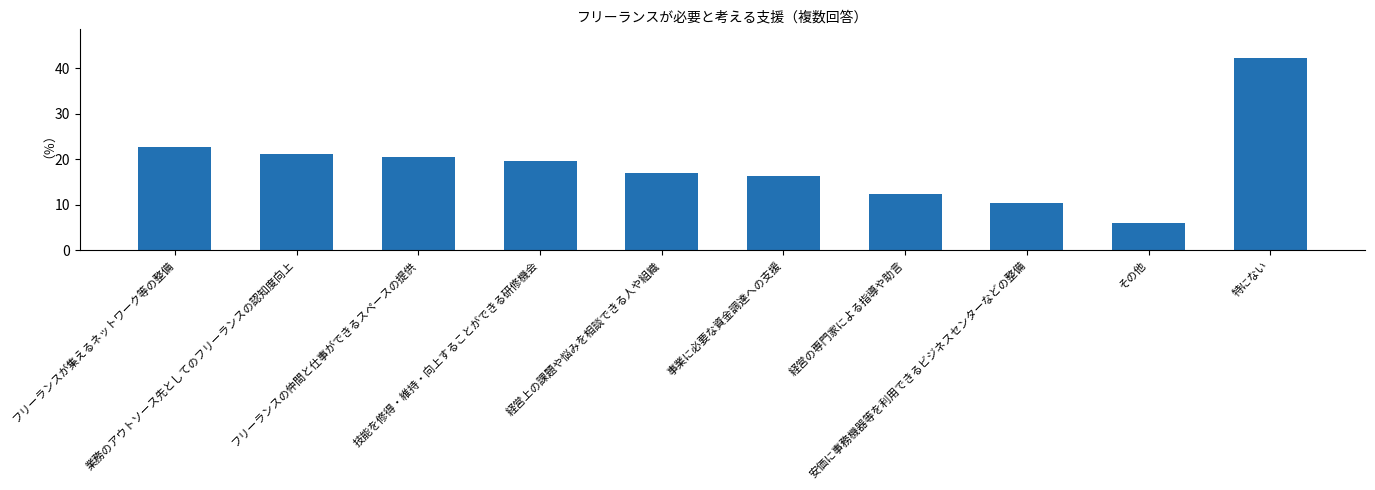

Does the chart contain stacked bars?

No